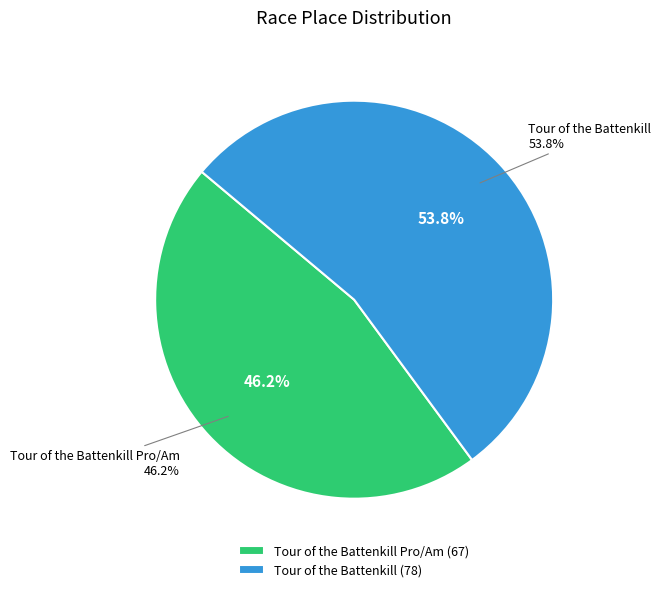

To the nearest percent, what is the difference between the Tour of the Battenkill Pro/Am and Tour of the Battenkill slice percentages?

8%